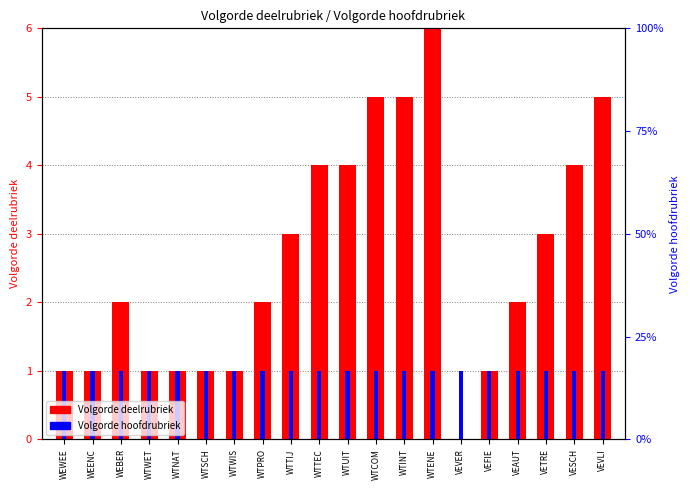

What is the total value across all series at VESCH?

5